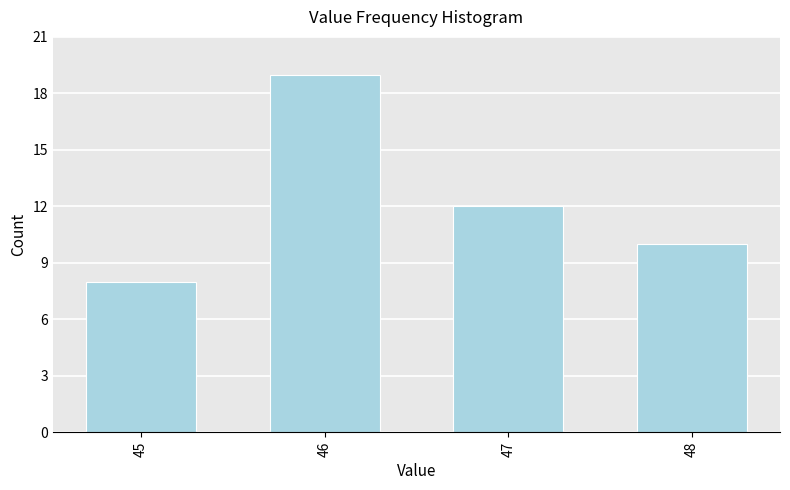

Reading left to right, list all the values displayed in this chart.

8	19	12	10